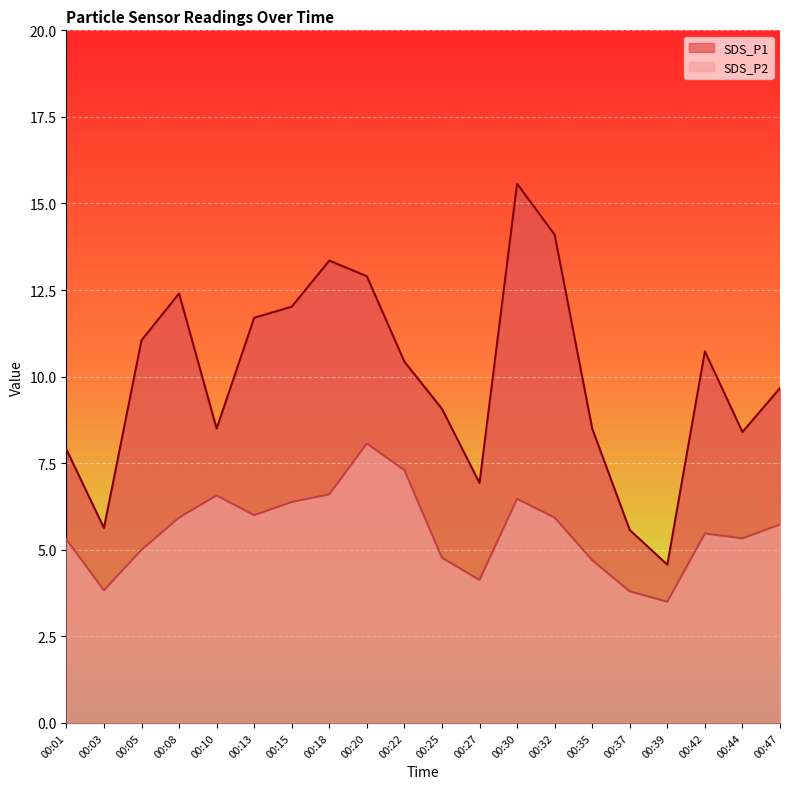

What are all the series names shown in the legend?

SDS_P1, SDS_P2